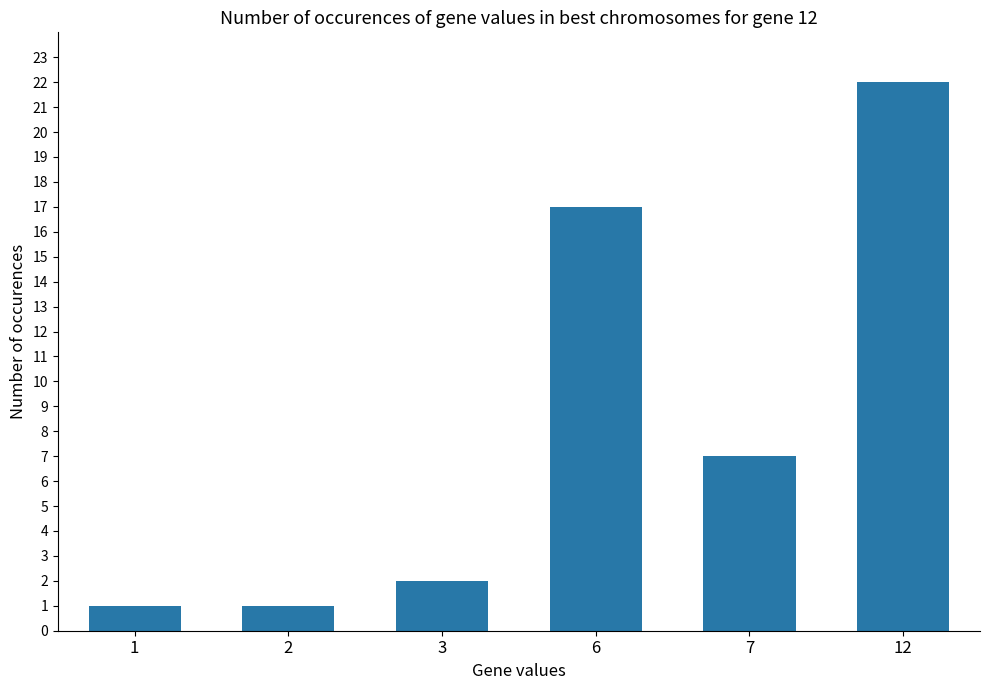

How many data points does each series have?

6